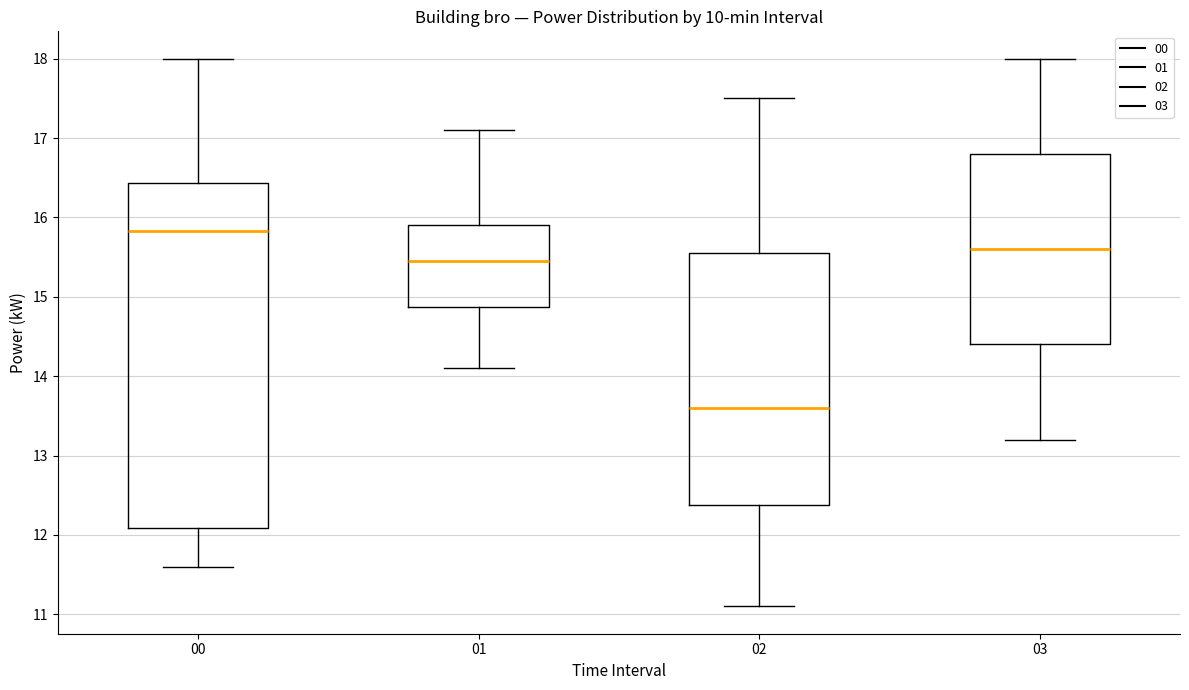

Comparing the boxes themselves (not the whiskers), which one is the tallest?

00